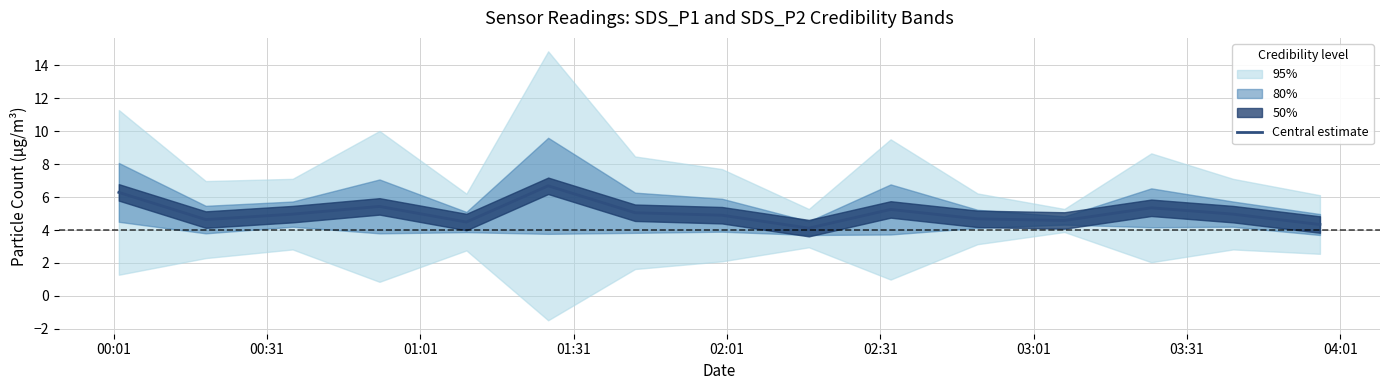

How many lines are shown in the chart?

1